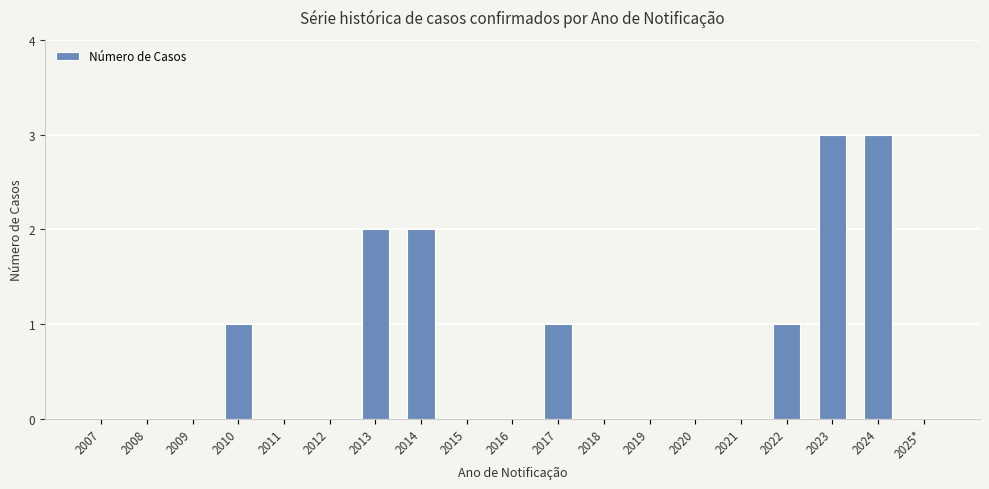

Is it true that the value at 2023 is 3?

True